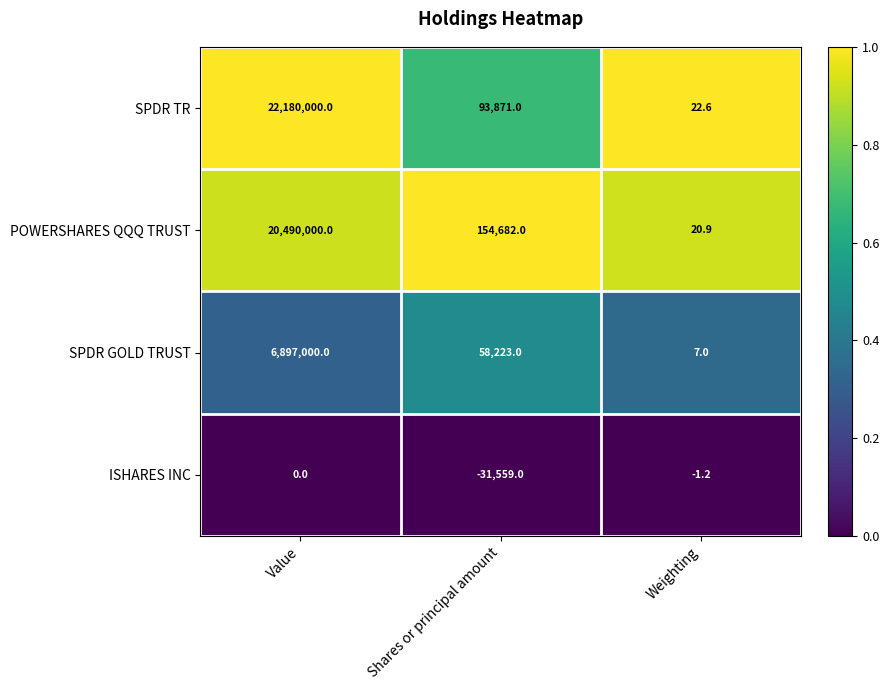

Which series has the largest range (max minus min)?

SPDR TR